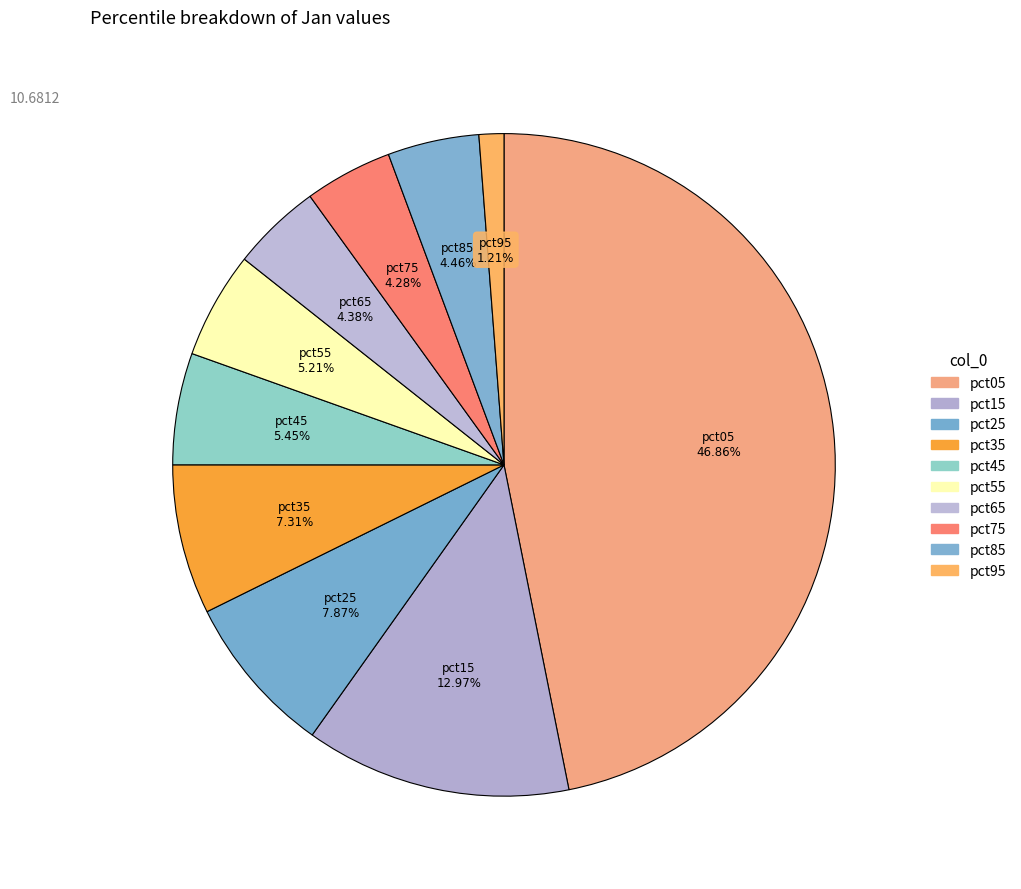

How many slices are in this pie chart?

10